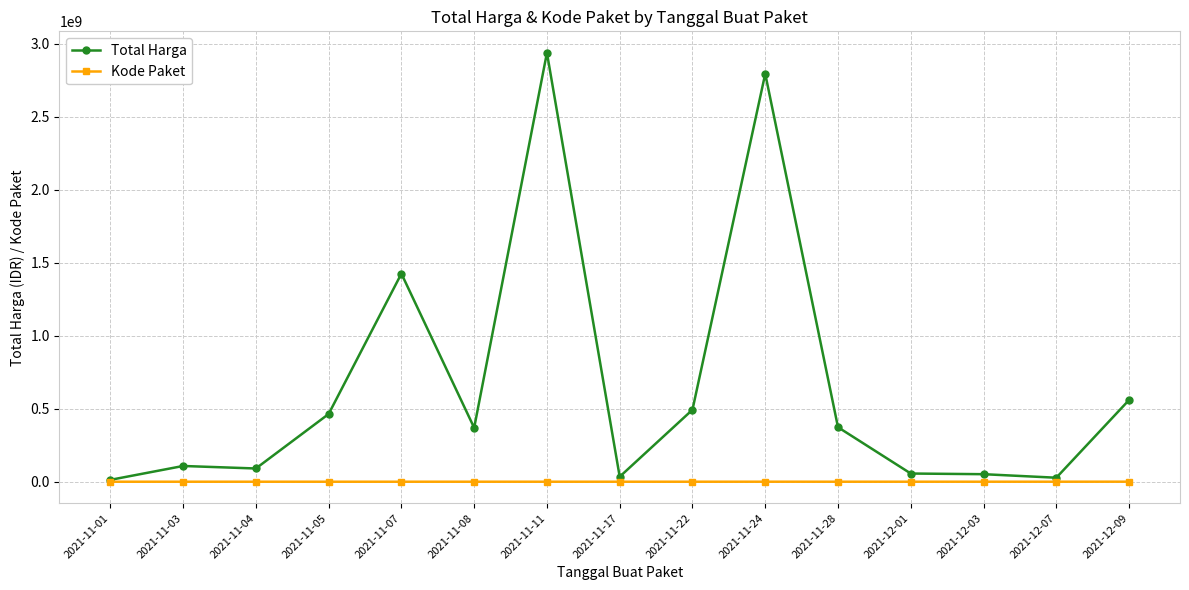

Which series has the widest spread of values?

Total Harga